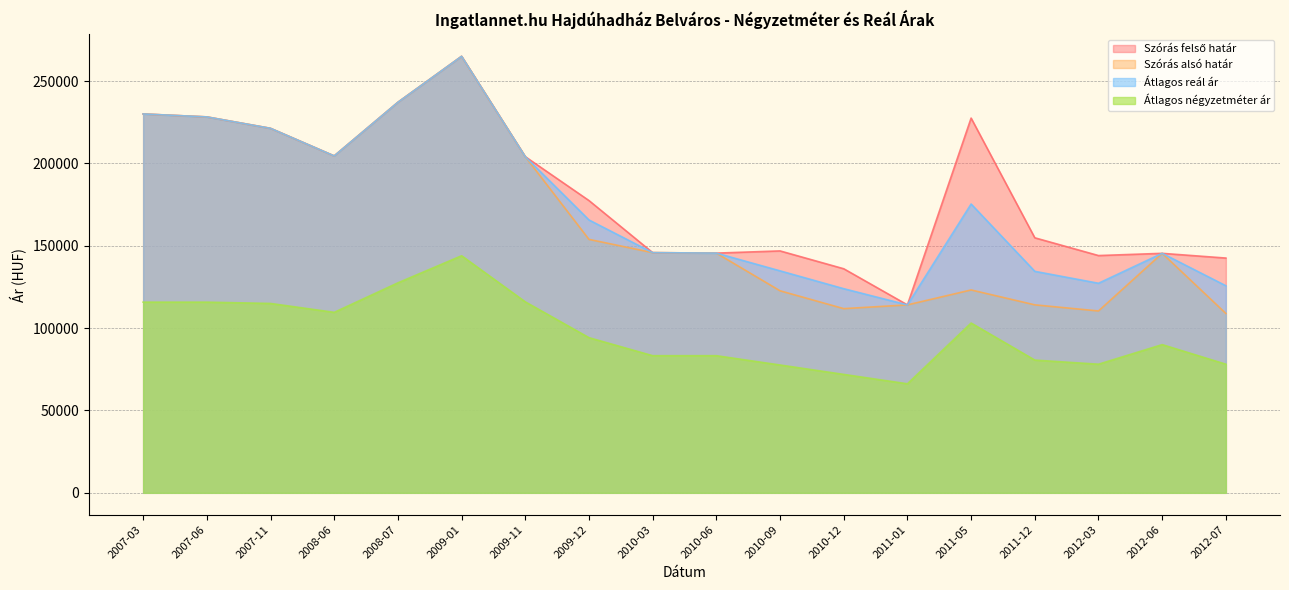

Where is Szórás felső határ nearest to the value 189591?

2009-12